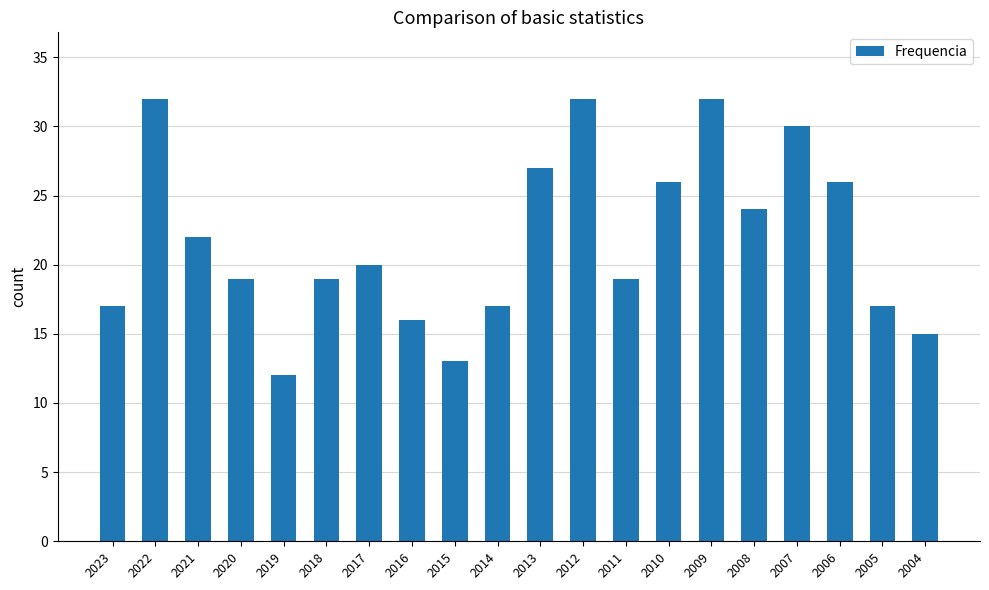

Which label corresponds to the smallest value in the chart?

2019